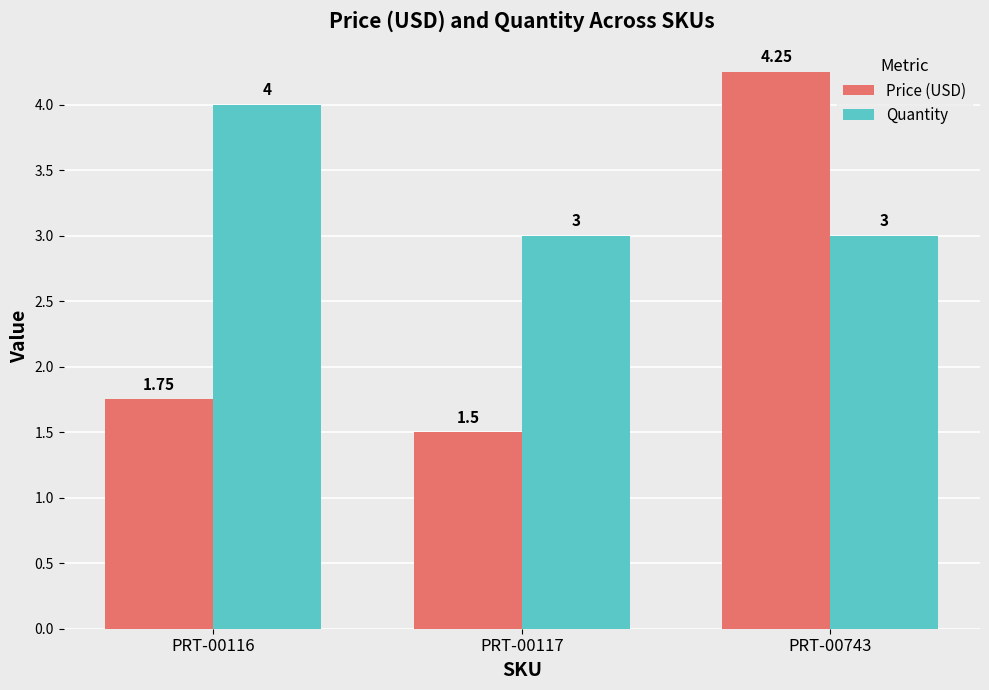

Which series changed the most between PRT-00116 and PRT-00743?

Price (USD)